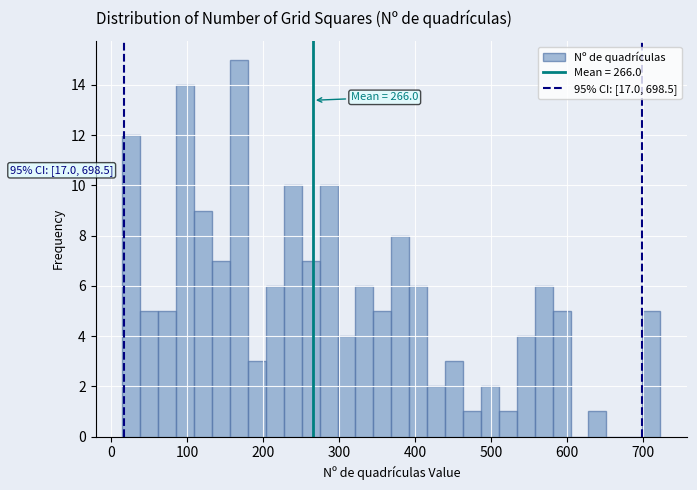

Read against the x-axis, roughly where is the centre of the tallest bar?

170